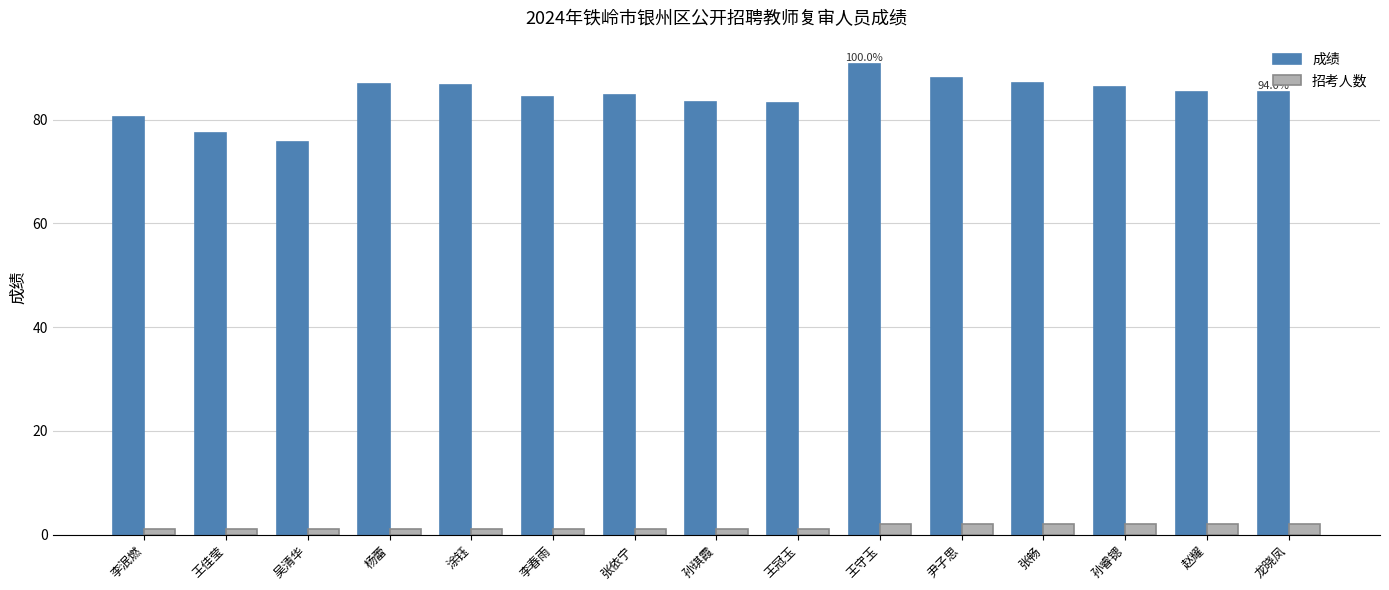

Which category has the highest value in the 成绩 series?

王守玉